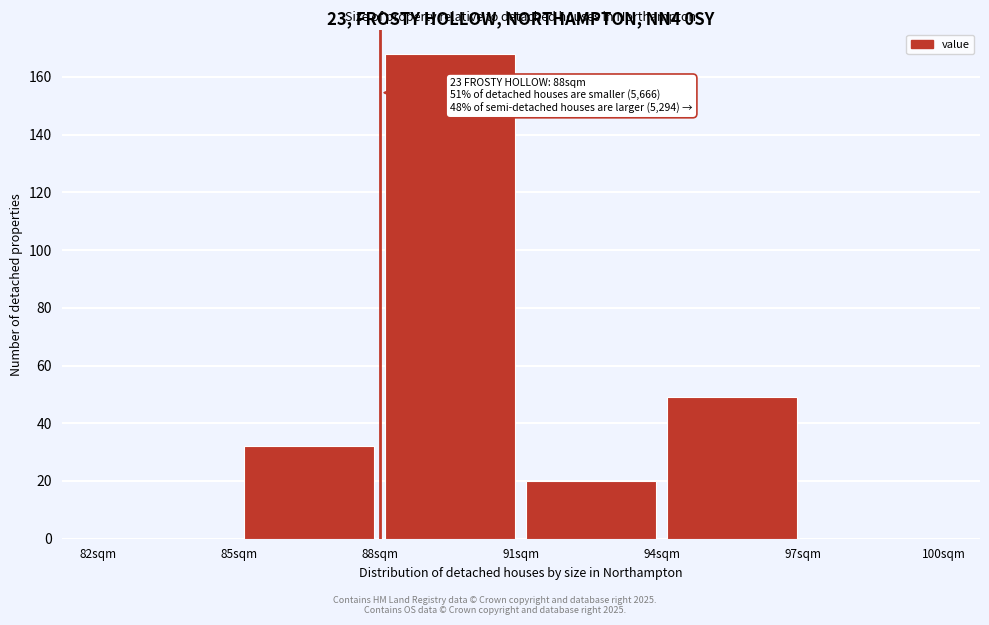

Which range on the x-axis has the tallest bar?

88 to 91